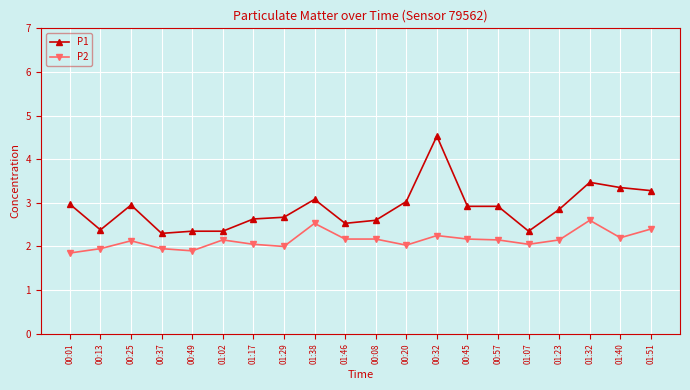

The value of P1 at 00:45 is 2.9. True or false?

True